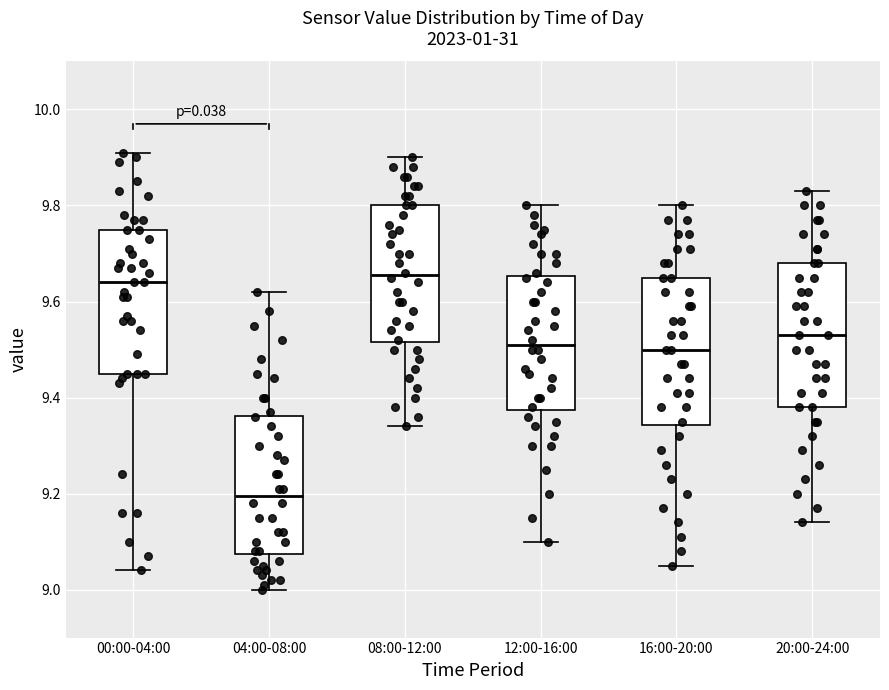

Where is the lower edge of the box for 04:00-08:00 on the y-axis? The values are not printed on the chart, so give them approximately, as read against the axis.

9.08